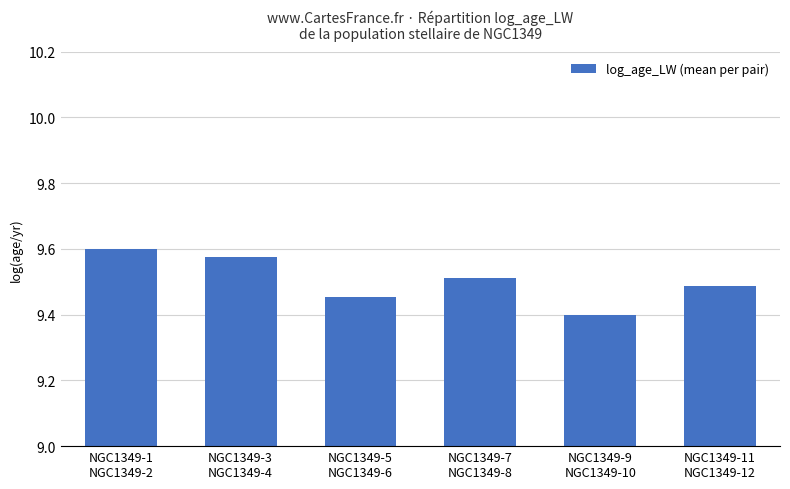

What is the minimum value shown in the chart?

9.4